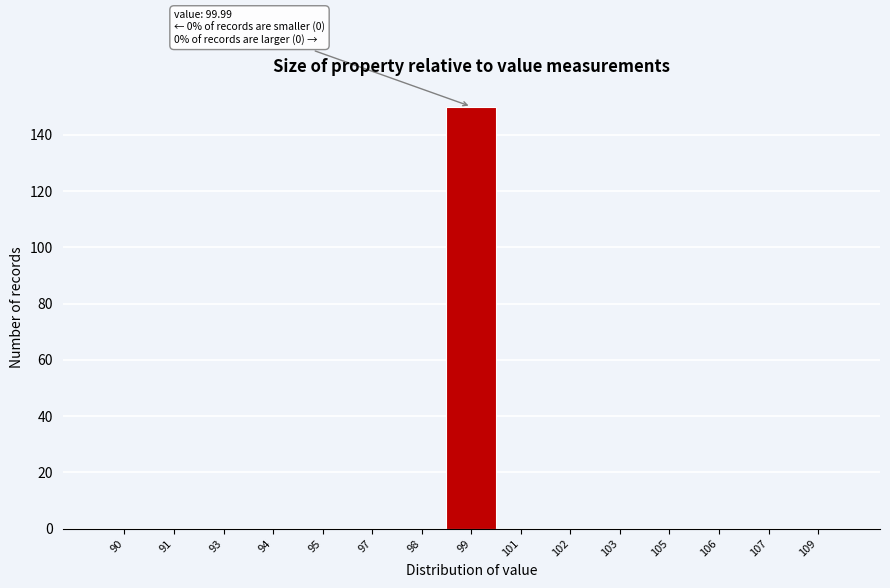

Reading left to right, what are all the values shown in this chart?

90=0	91=0	93=0	94=0	95=0	97=0	98=0	99=150	101=0	102=0	103=0	105=0	106=0	107=0	109=0